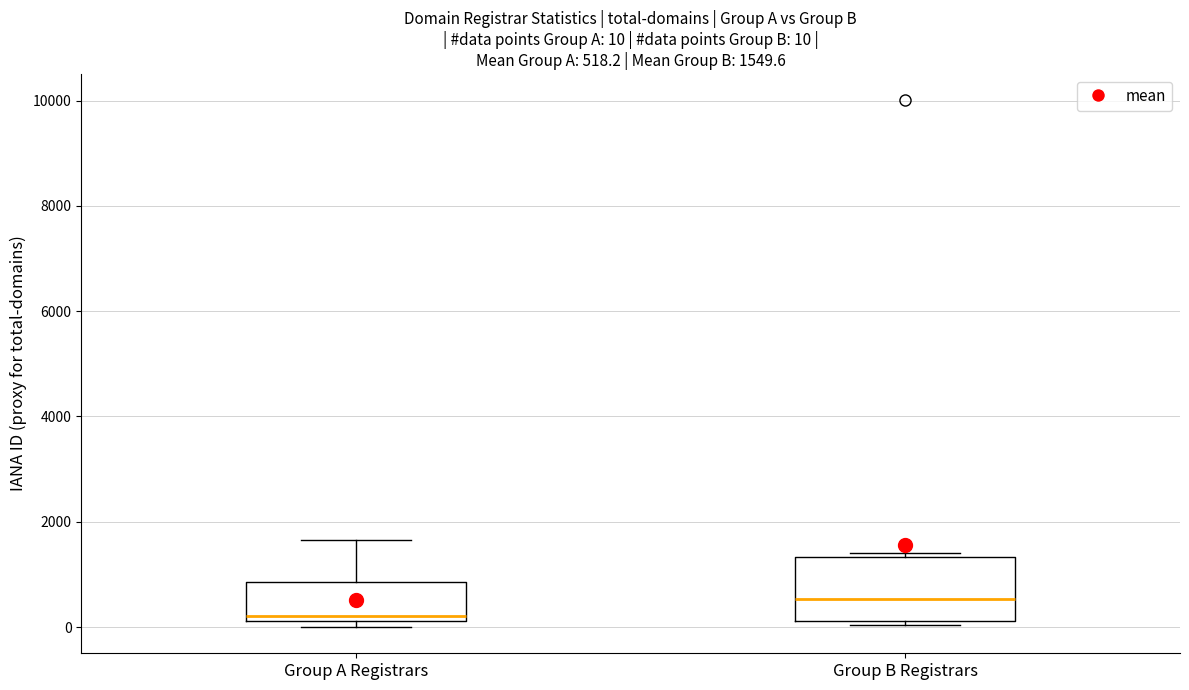

Comparing the boxes themselves (not the whiskers), which one is the tallest?

Group B Registrars